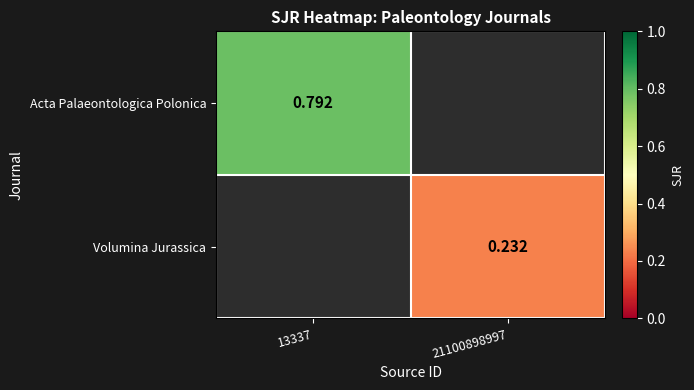

How many series are shown in this chart?

2